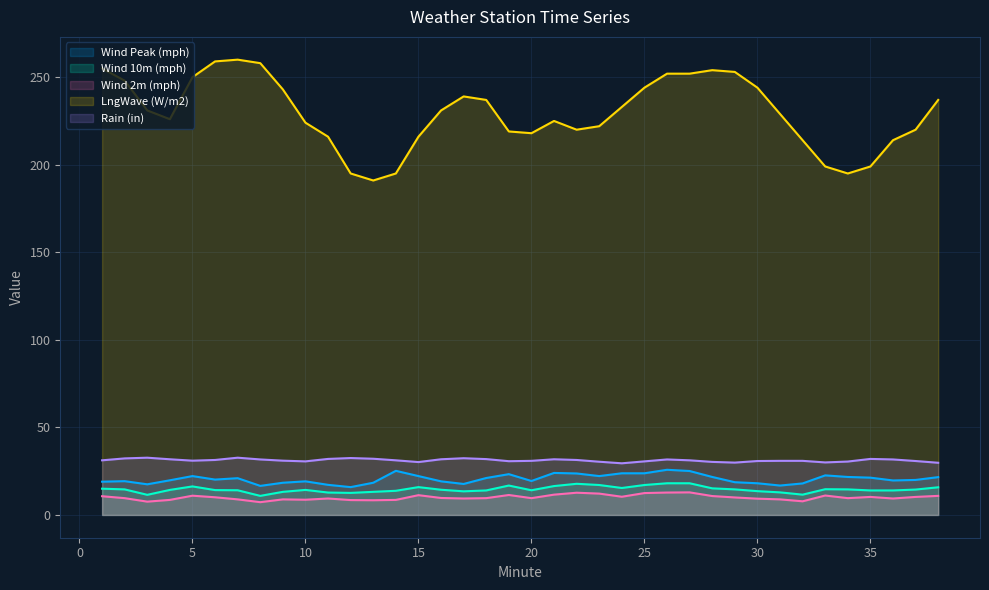

Where is LngWave (W/m2) nearest to the value 225?

21